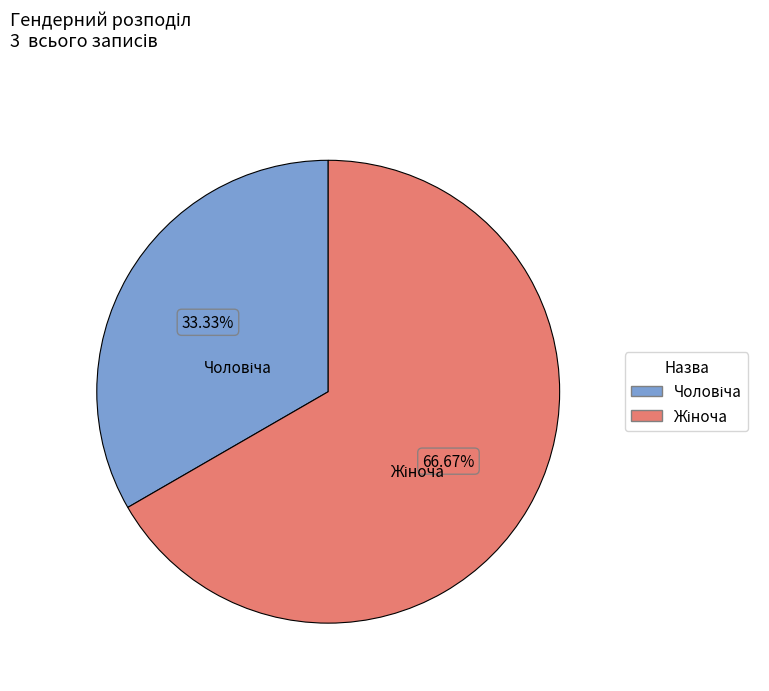

Is there a majority slice in this chart?

Yes